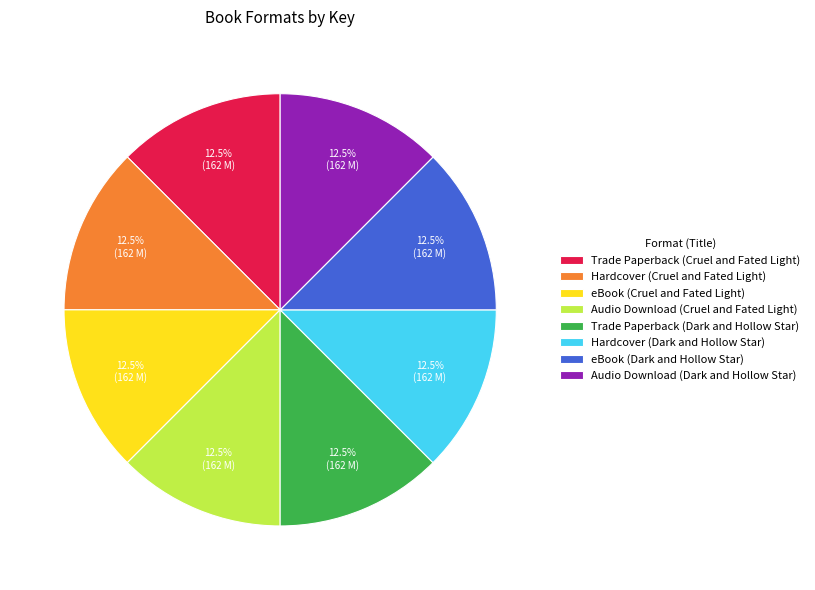

Is the sum of eBook (Dark and Hollow Star) and eBook (Cruel and Fated Light) greater than half?

No